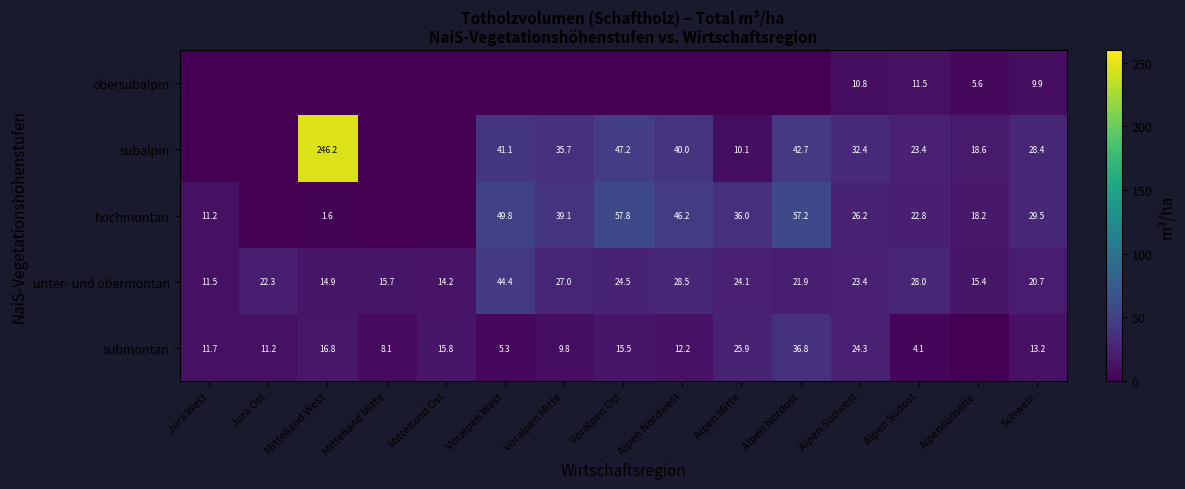

The value of hochmontan at Alpen Südwest is 38.6. True or false?

False